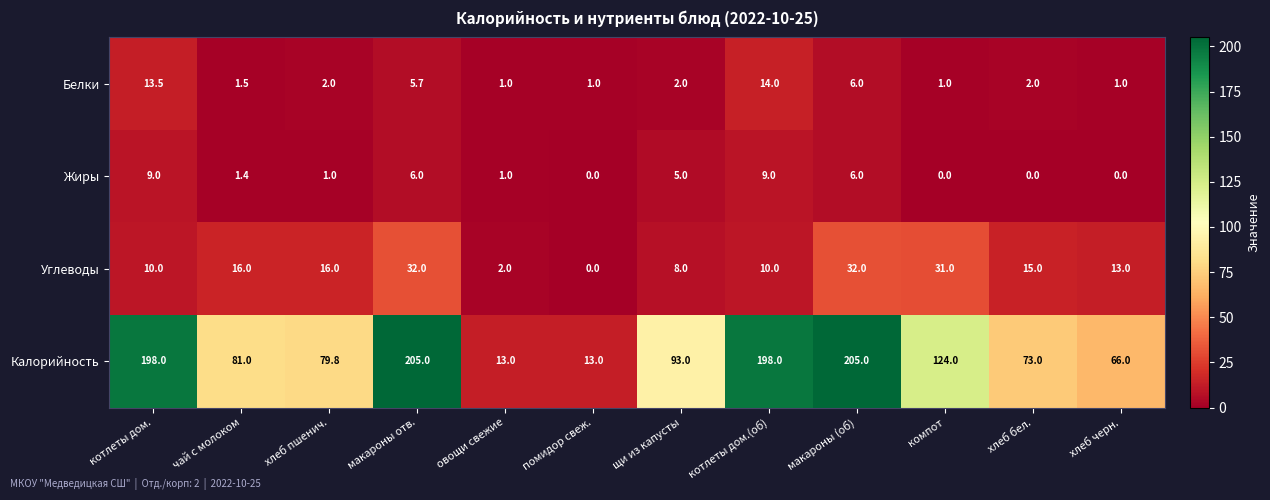

What is the greatest value displayed?

205.0